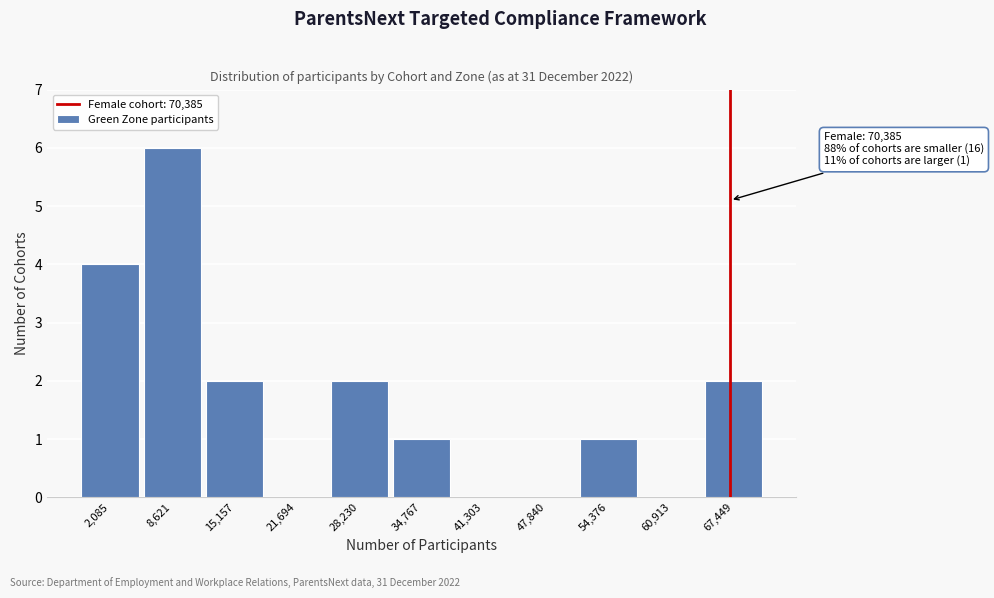

Reading left to right, what are all the values shown in this chart?

2,085=4	8,621=6	15,157=2	21,694=0	28,230=2	34,767=1	41,303=0	47,840=0	54,376=1	60,913=0	67,449=2